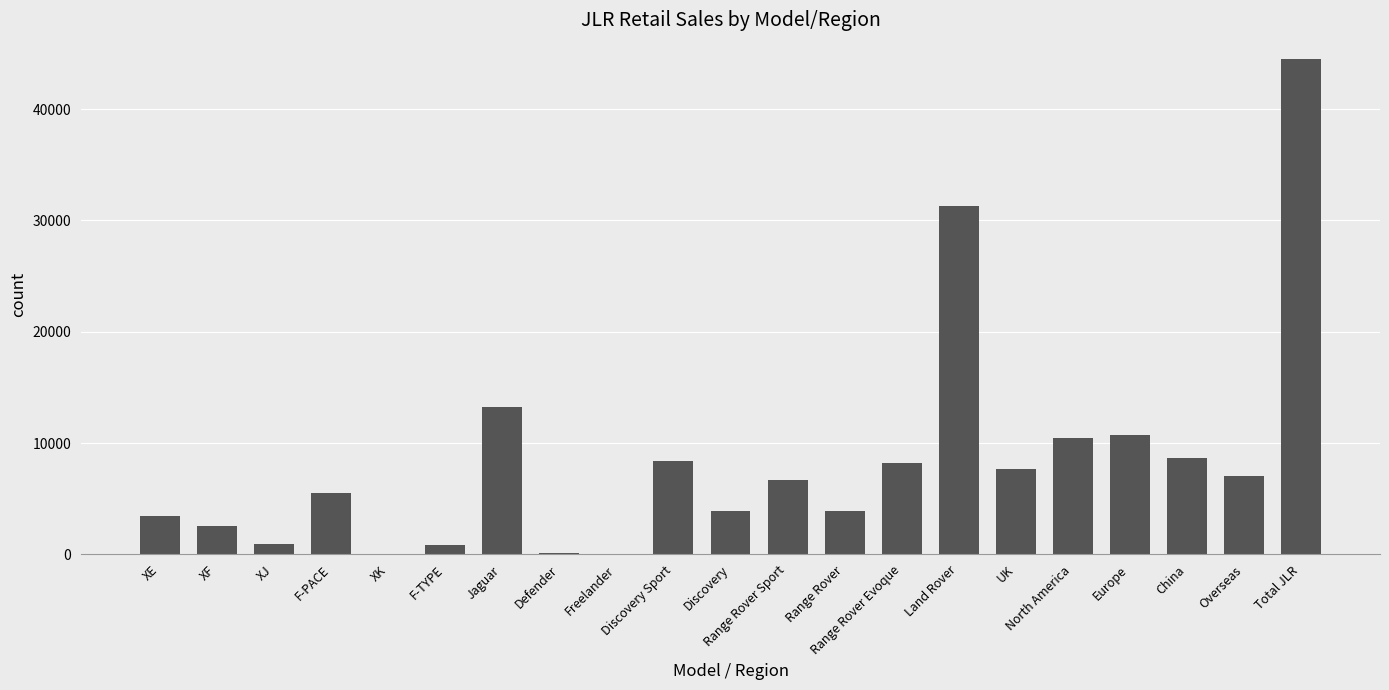

What is the sum of all values?

177944